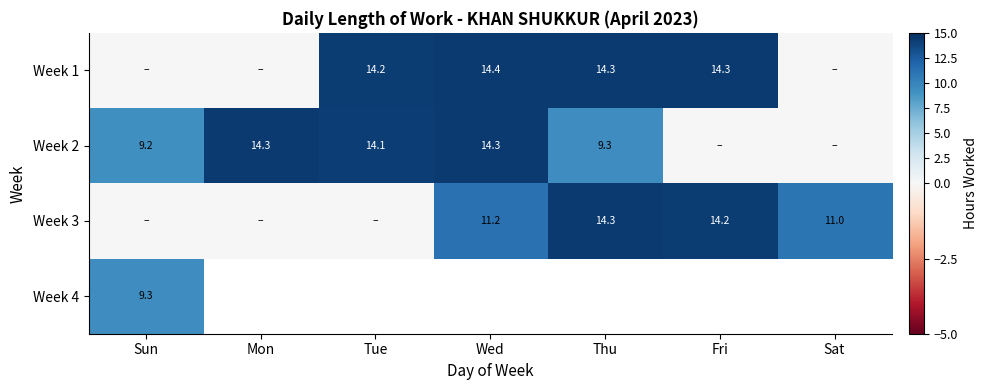

What is the difference between the Week 2 values at Sun and Wed?

5.1